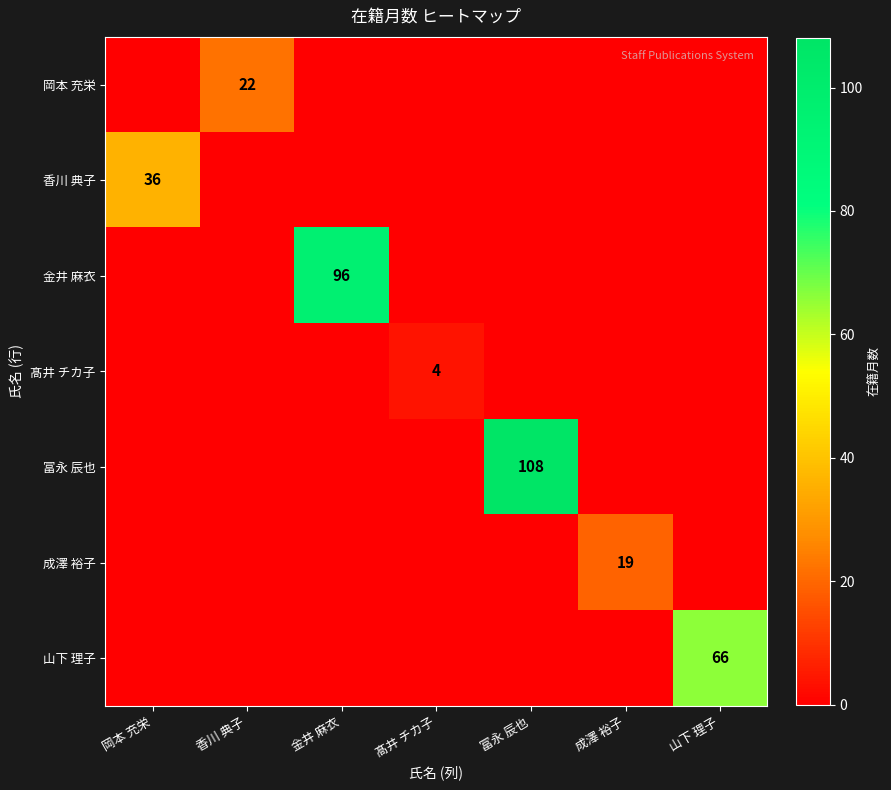

The 髙井 チカ子 series shows 2 at 香川 典子. True or false?

False